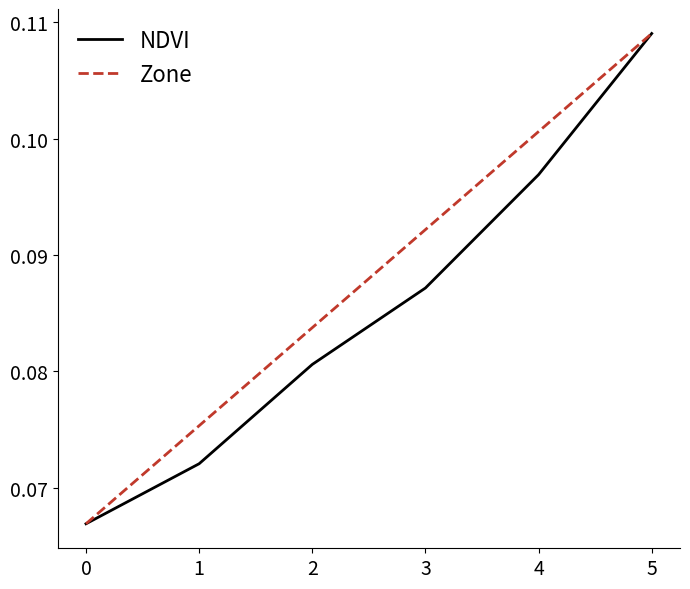

The value of NDVI at 4 is 0.2. True or false?

False